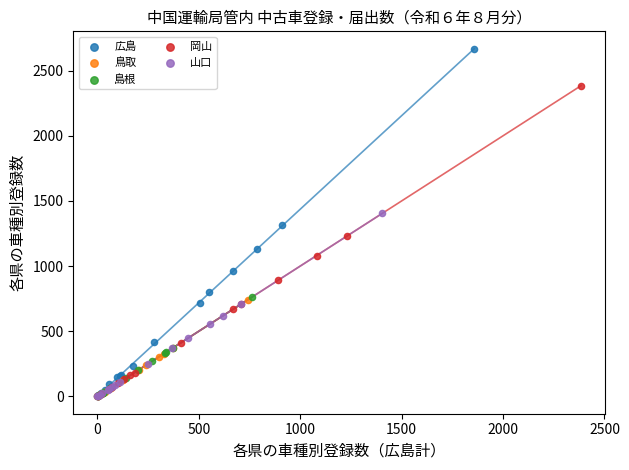

Which series reaches the maximum Y coordinate?

広島